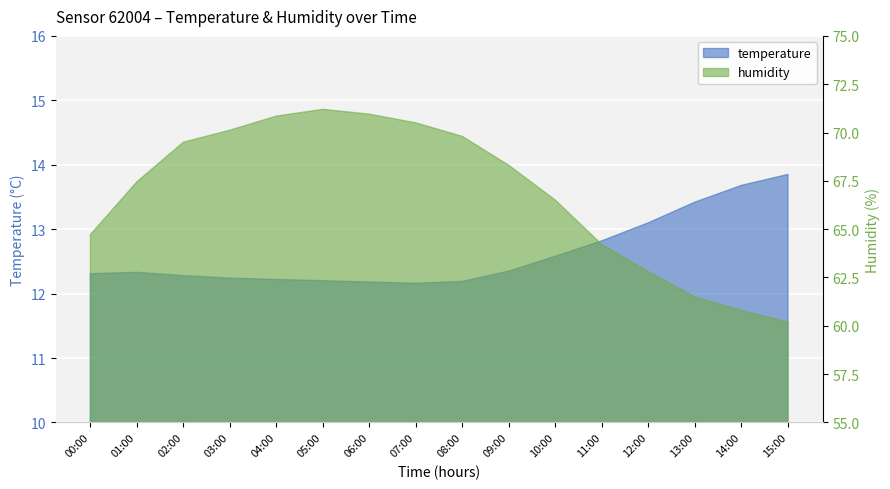

What is the difference between the second highest and second lowest values in the temperature series?

1.5